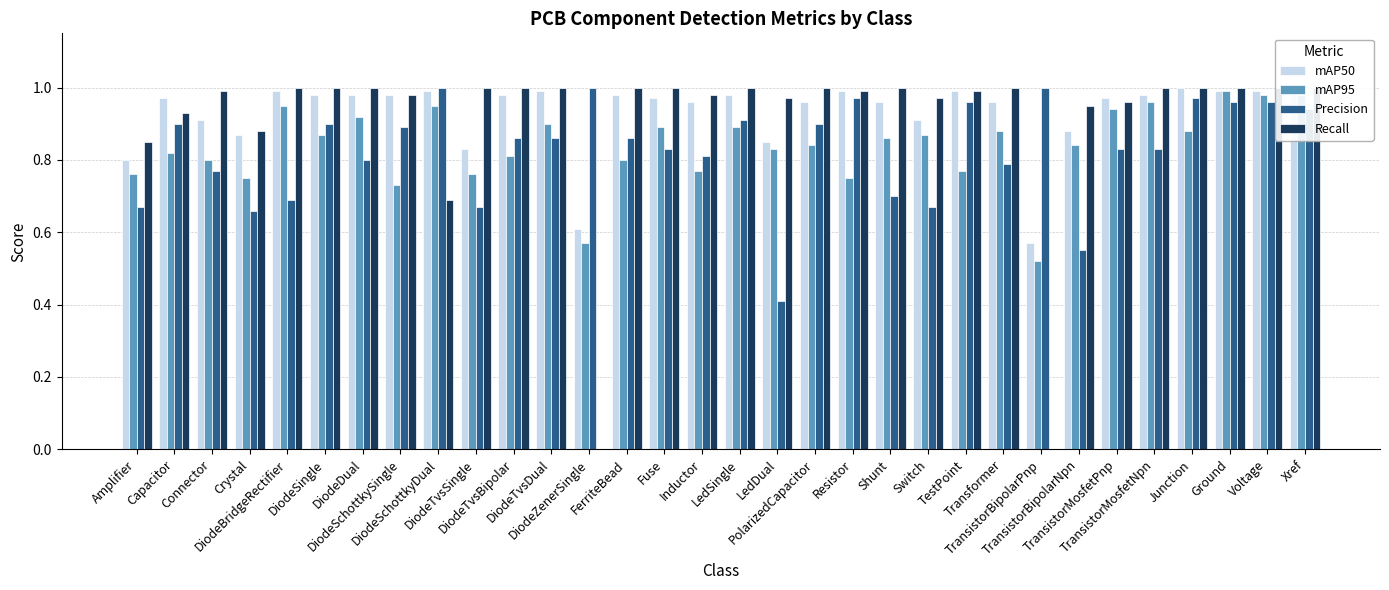

Is the value of Precision at LedDual greater than the value of Recall at Shunt?

No